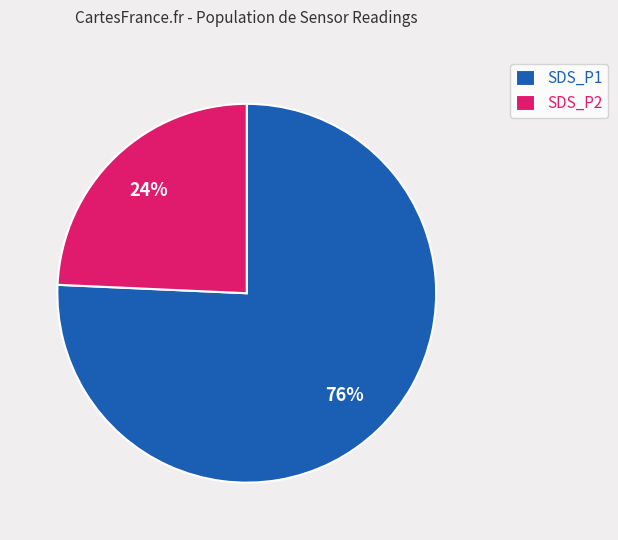

What percentage is the SDS_P1 slice, to the nearest percent?

76%